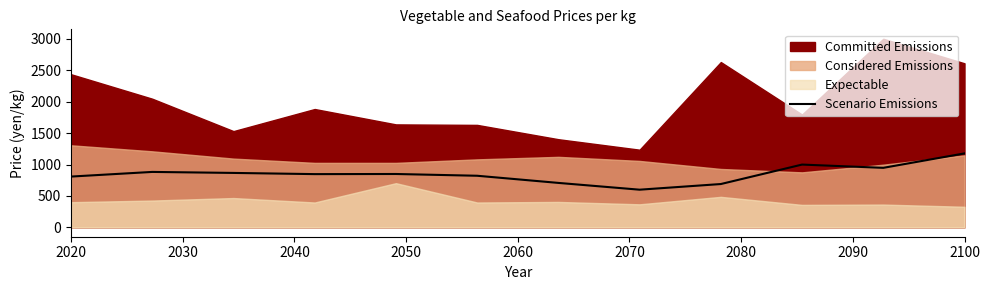

How many data points are above 849?

5